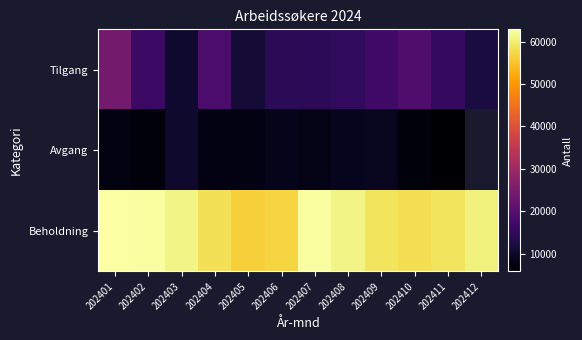

Which series has the largest range (max minus min)?

Tilgang